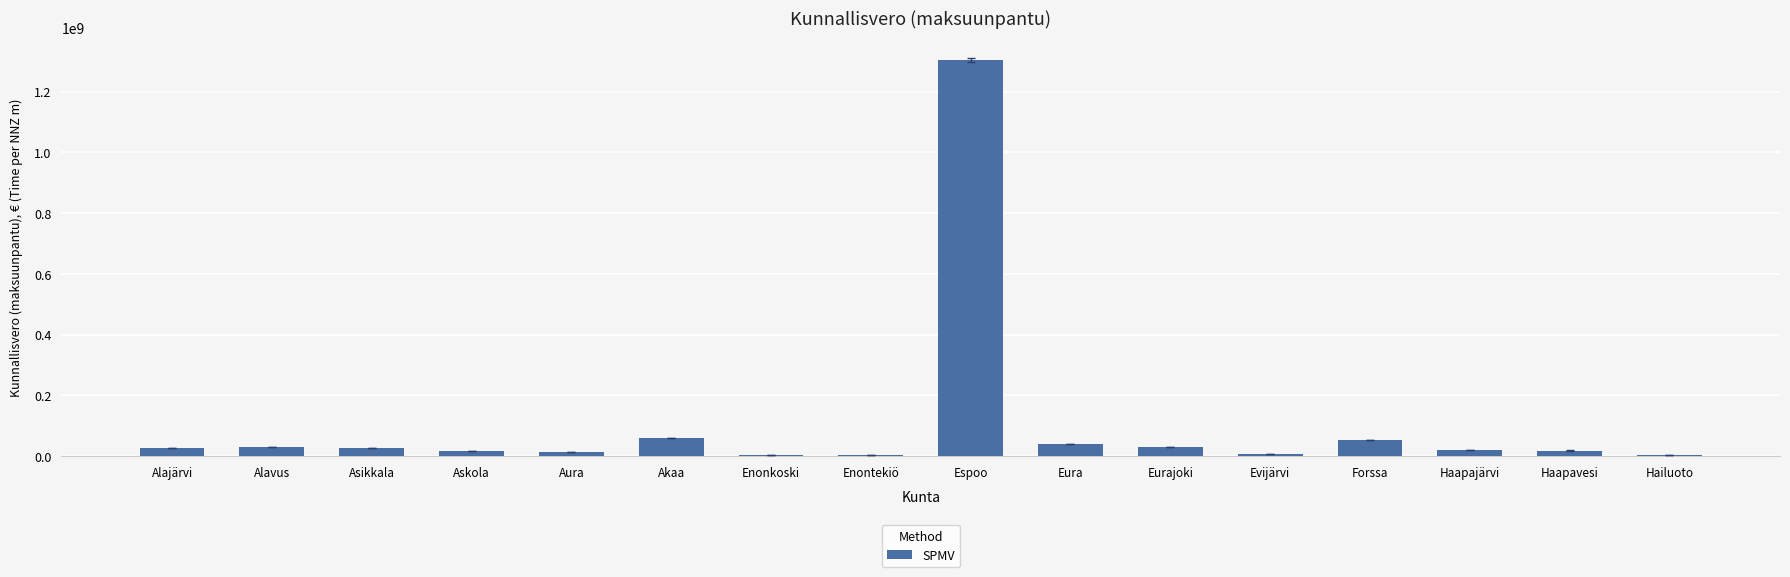

Is it true that the value at Forssa is 52393452.5?

True